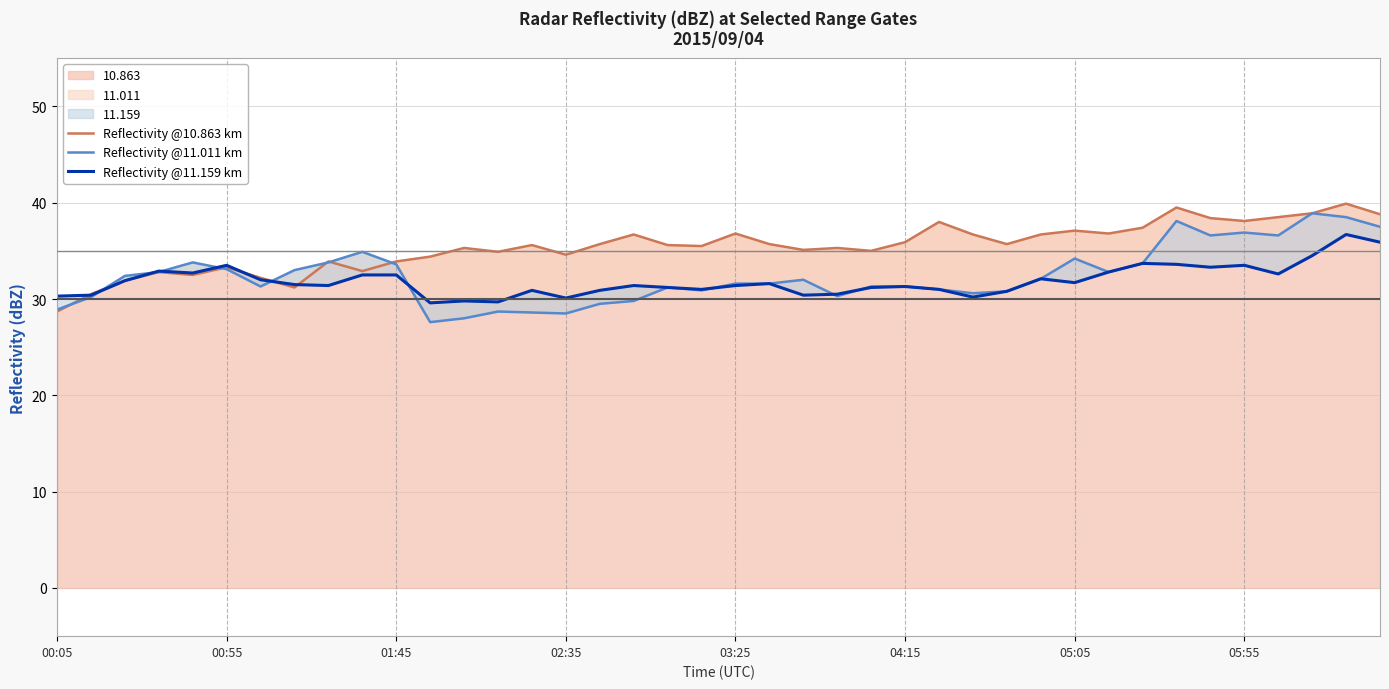

Rank the series by their maximum value, from lowest to highest.

Reflectivity @11.159 km, Reflectivity @11.011 km, Reflectivity @10.863 km